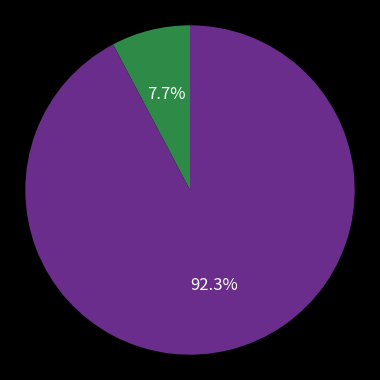

Does any single category account for the majority?

Yes